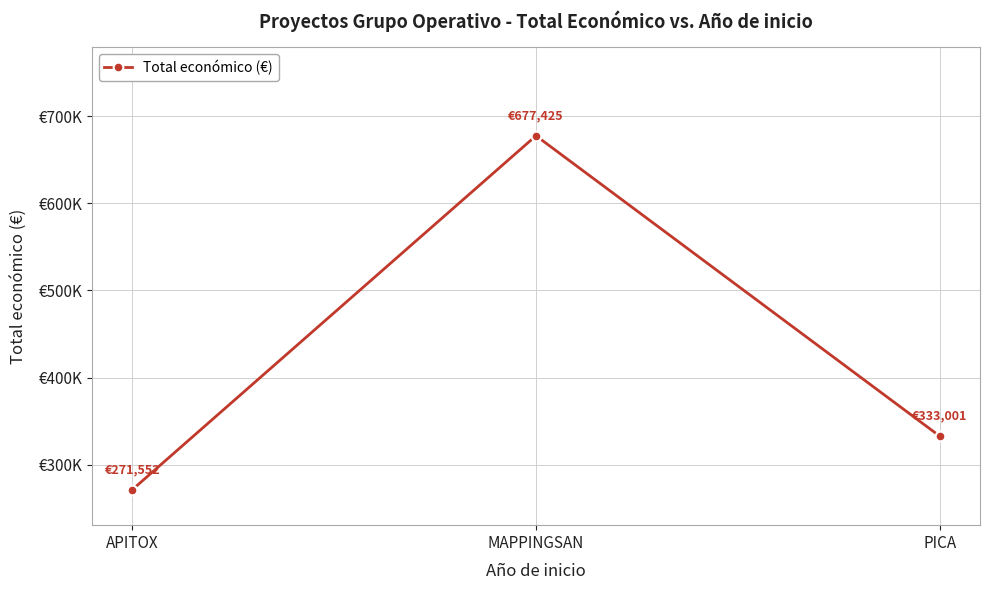

What is the difference between the maximum and second lowest values?

344424